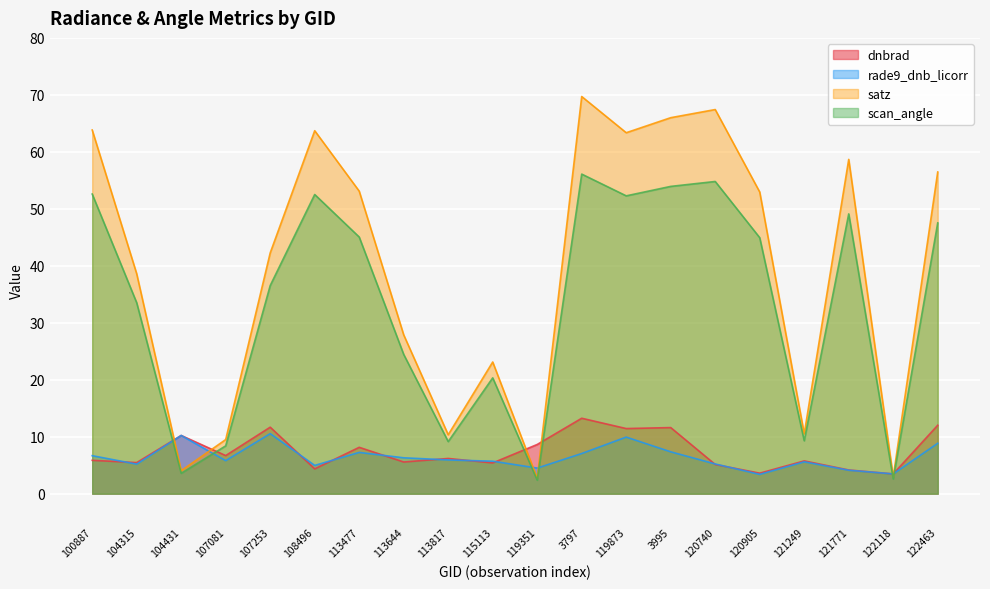

What is the label of the 7th point from the left?

113477